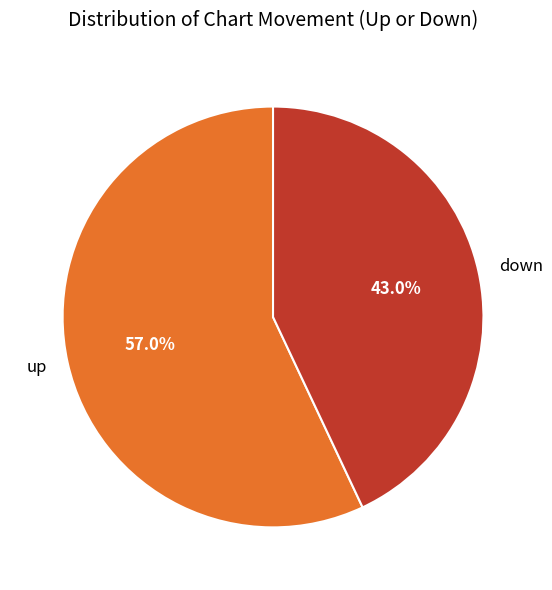

To the nearest percent, what is the difference between the largest and smallest slice percentages?

14%